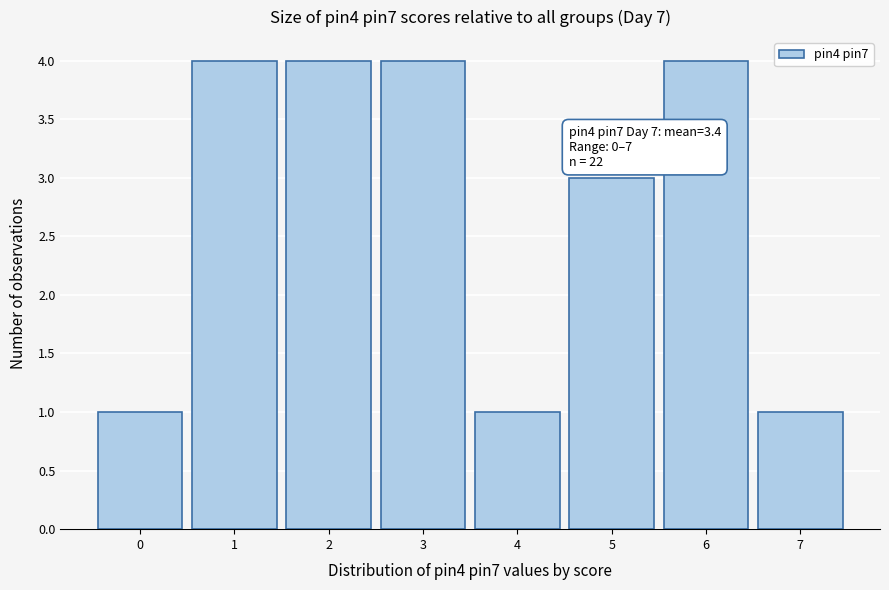

Reading left to right, what are all the values shown in this chart?

1	4	4	4	1	3	4	1